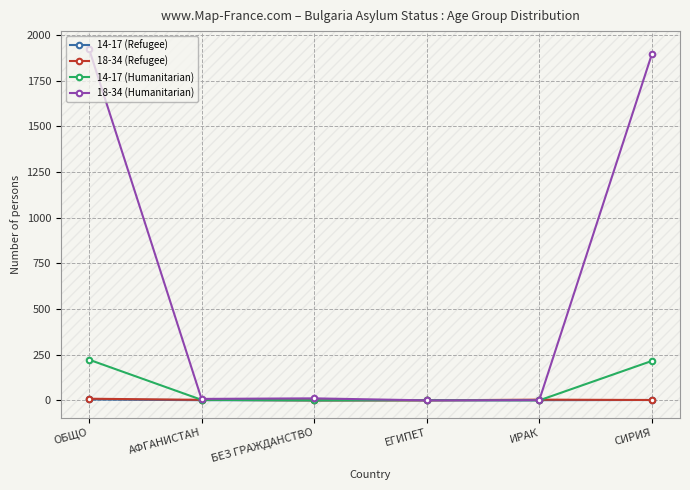

Is the value of 14-17 (Humanitarian) at СИРИЯ greater than the value of 18-34 (Humanitarian) at ОБЩО?

No